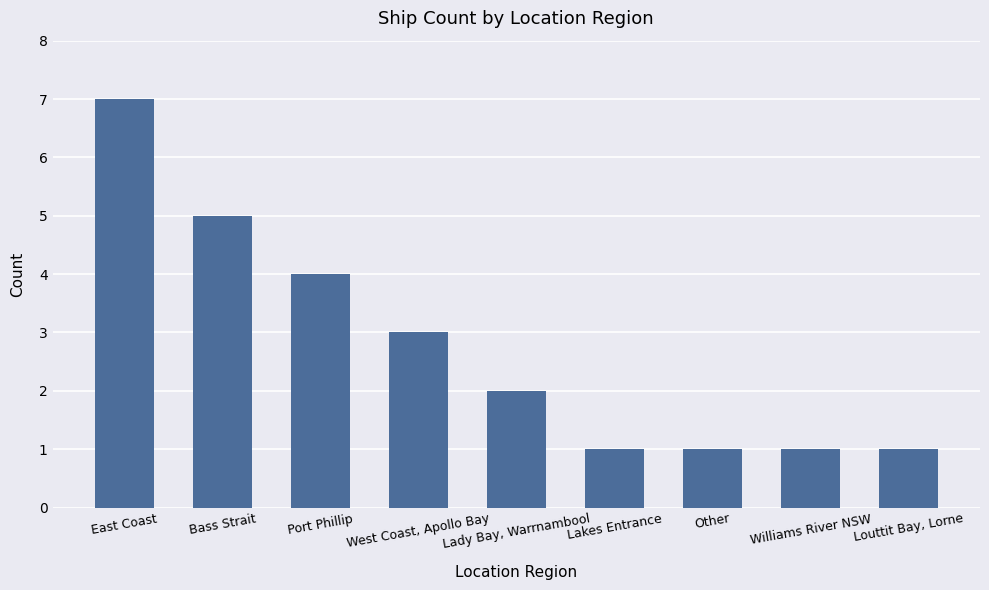

What is the difference between the maximum and minimum values?

6